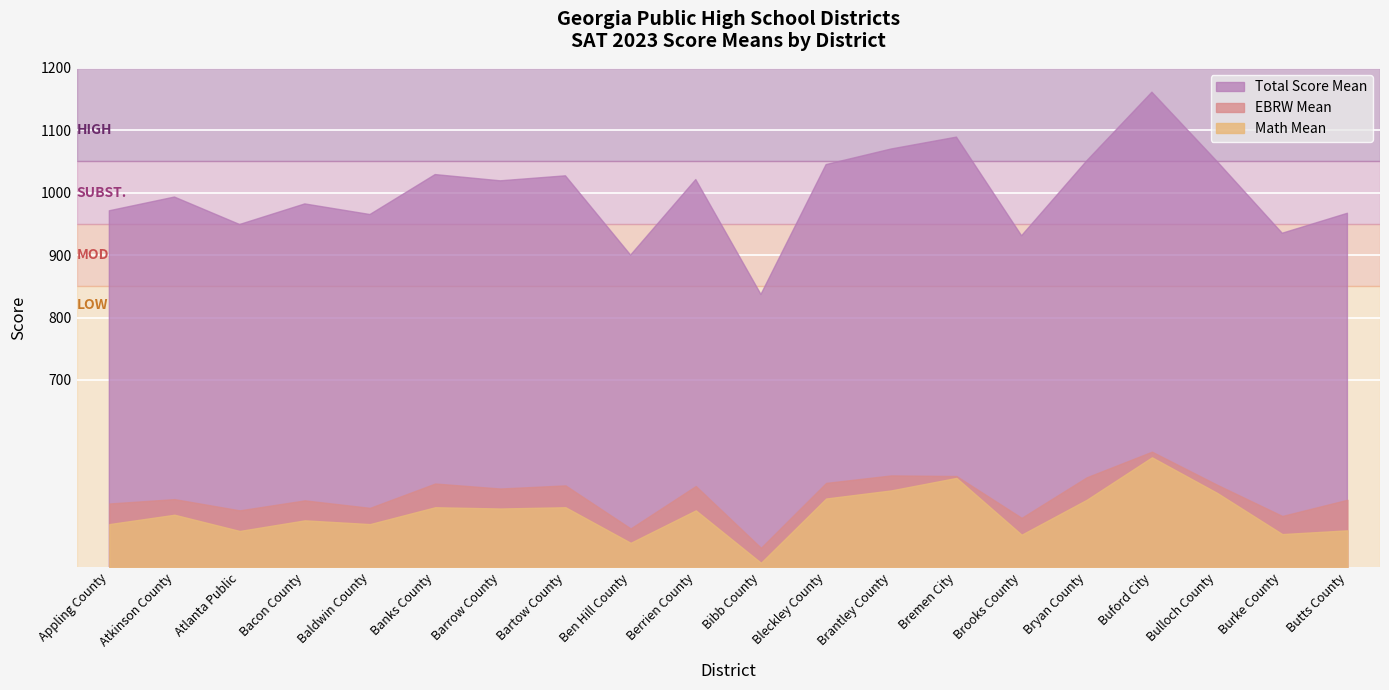

How many interior local peaks does the EBRW Mean series have?

7